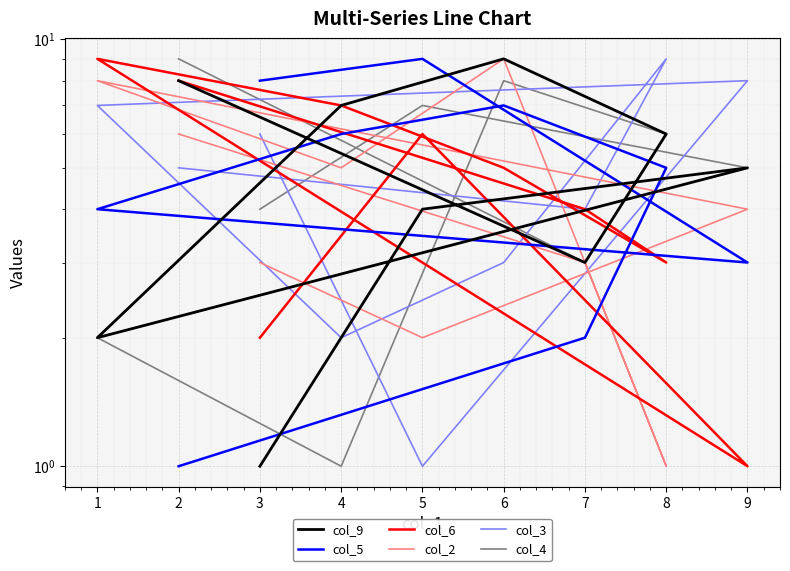

Where is the first local maximum for col_6?

5